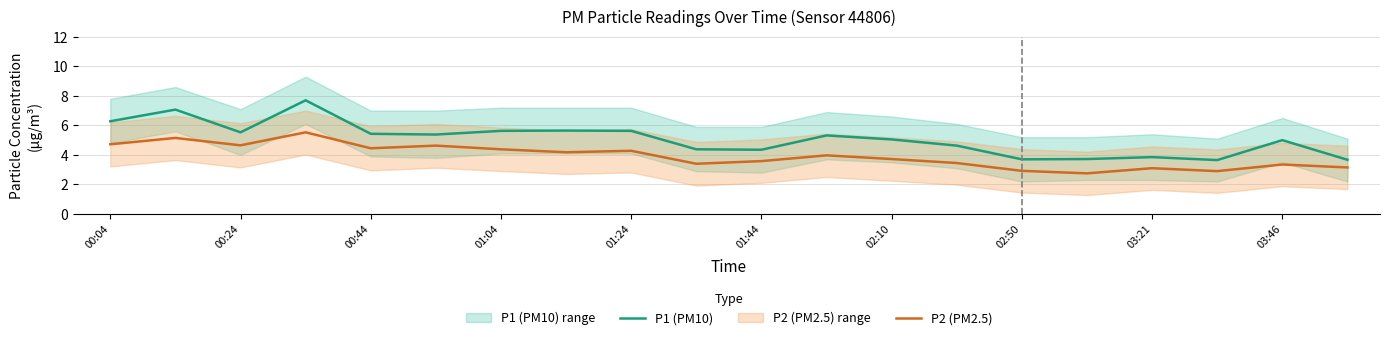

How many lines are shown in the chart?

2